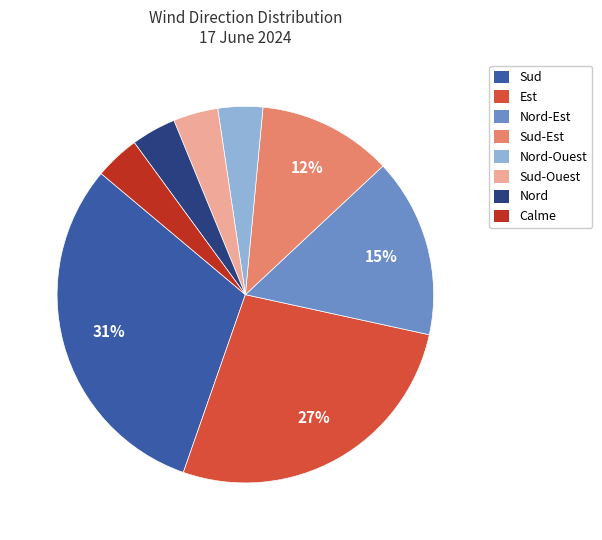

To the nearest percent, what is the difference between the largest and smallest slice percentages?

27%